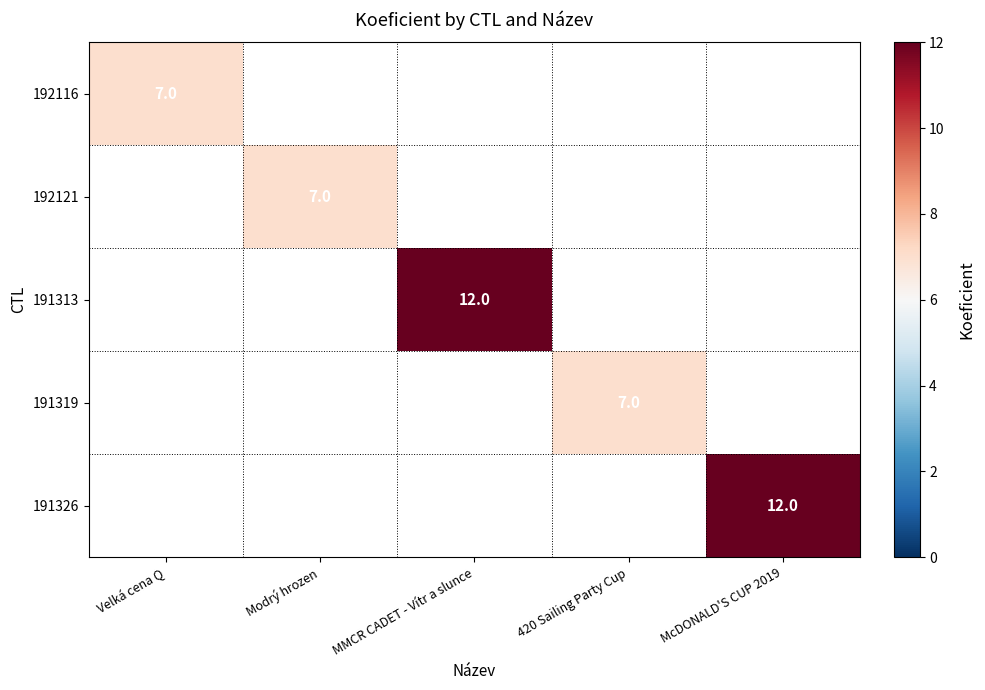

At McDONALD'S CUP 2019, list the series in order from smallest to largest.

192116, 192121, 191313, 191319, 191326